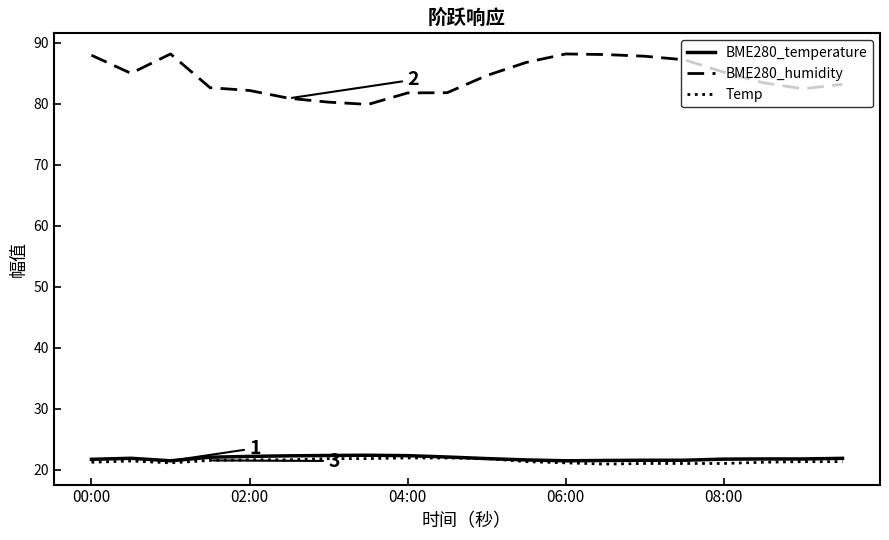

Which series has the widest spread of values?

BME280_humidity